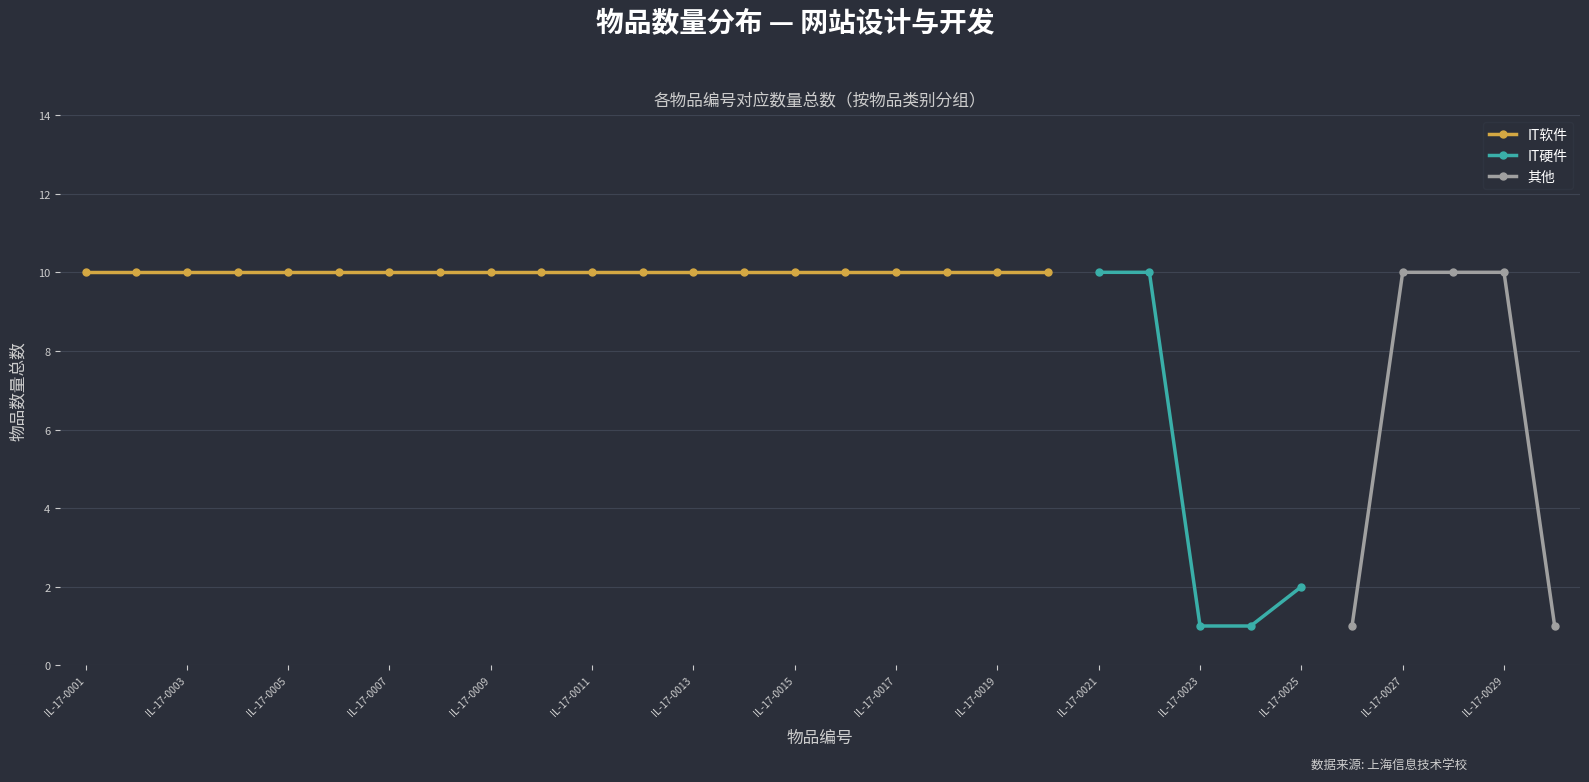

Does the chart display data point markers on the line(s)?

Yes